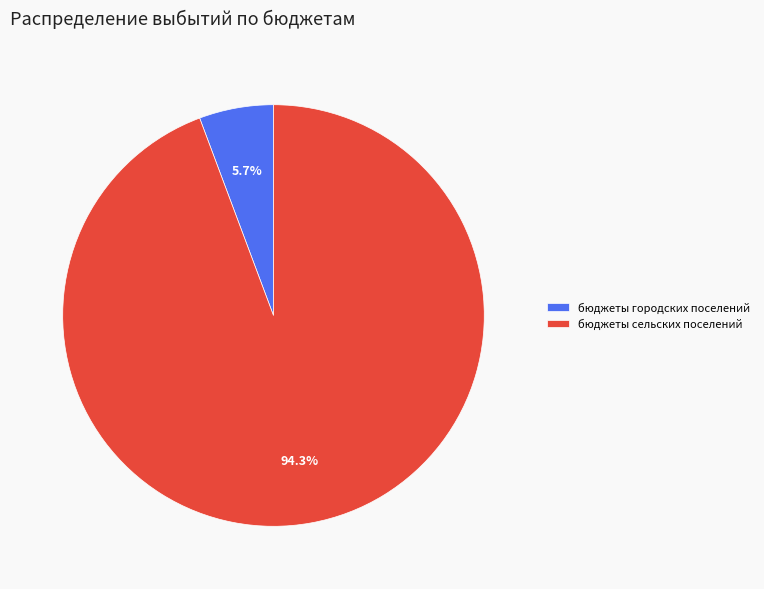

What is the largest slice in the pie chart?

бюджеты сельских поселений